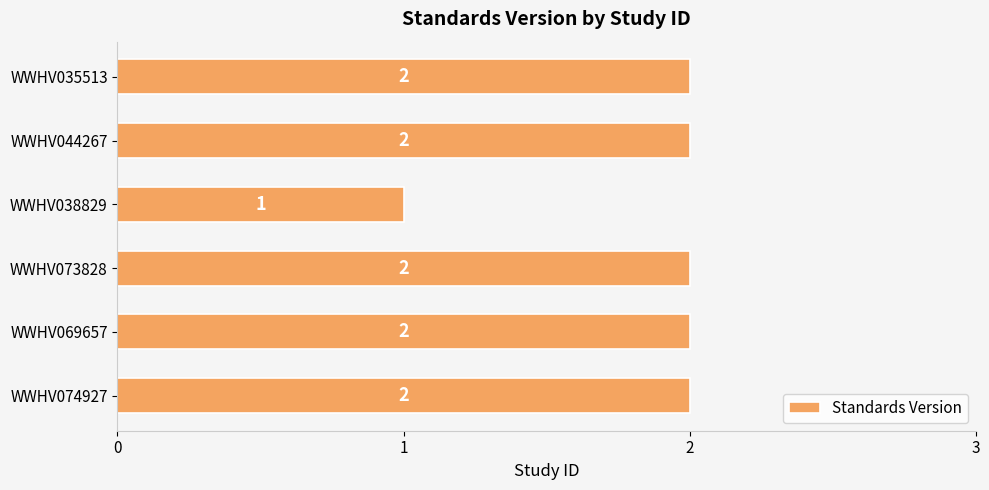

At which label is the value closest to 1?

WWHV038829